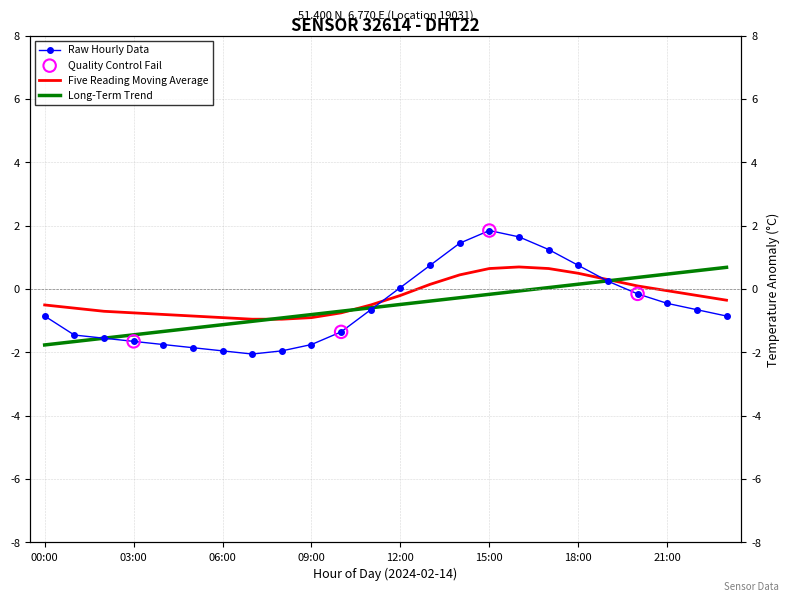

Which has a higher value, 17:00 or 10:00?

17:00